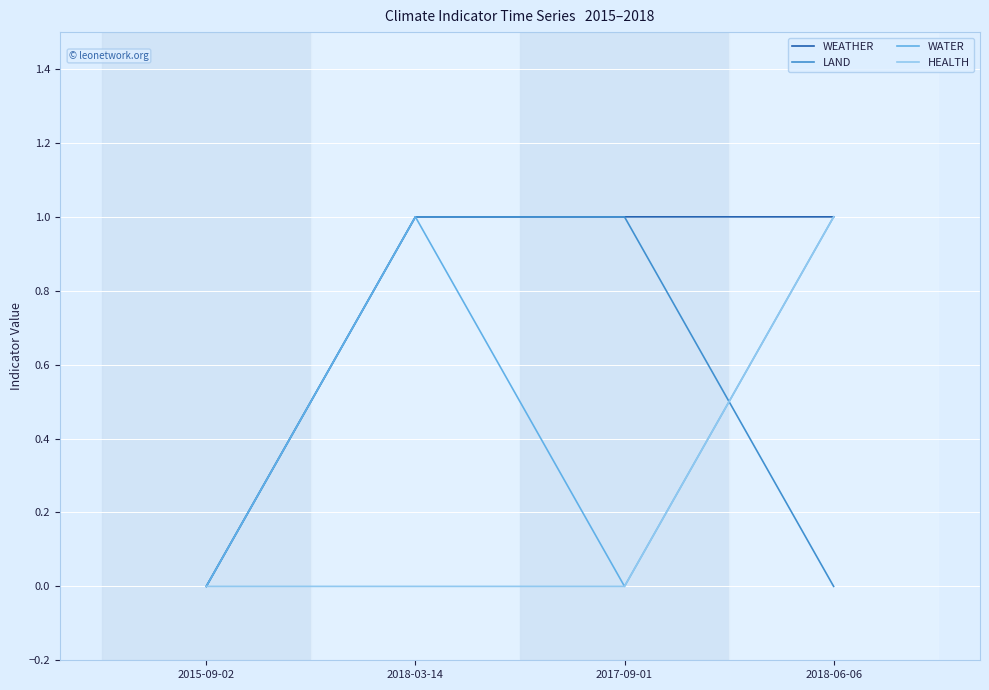

What are all the series names shown in the legend?

WEATHER, LAND, WATER, HEALTH